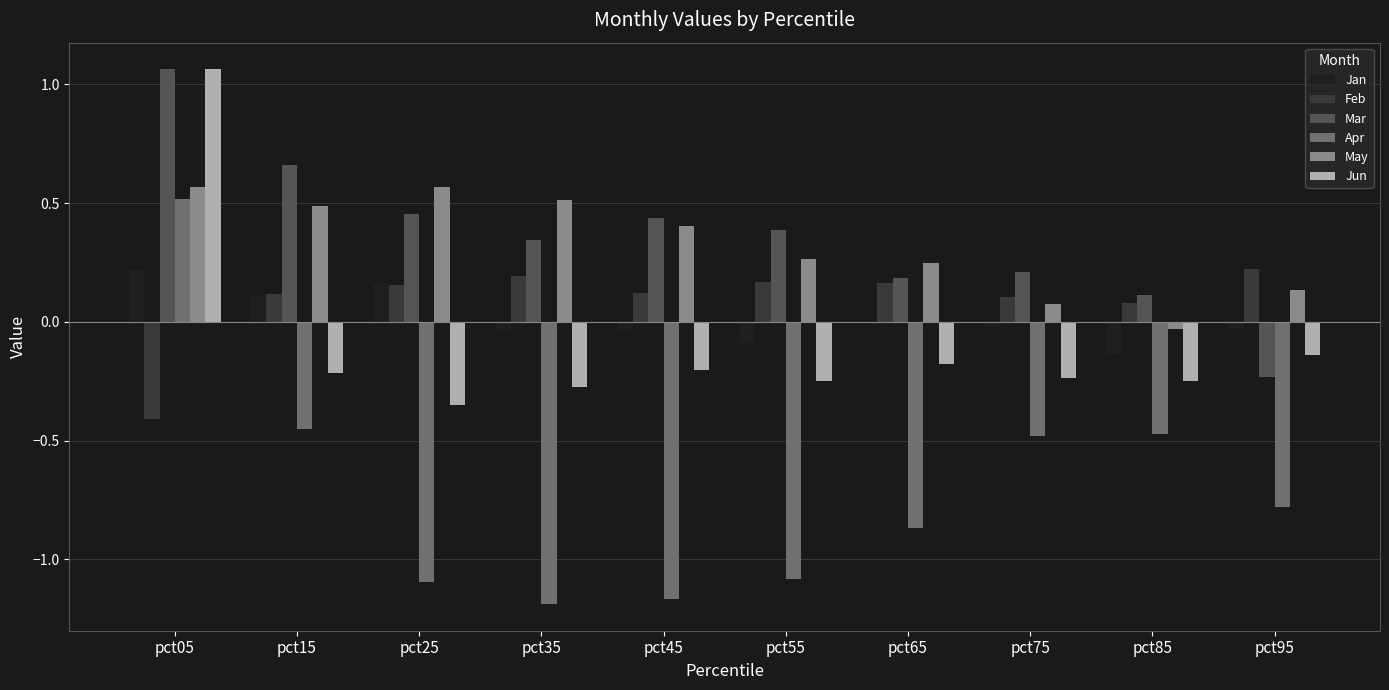

The Apr series shows -0.6 at pct25. True or false?

False